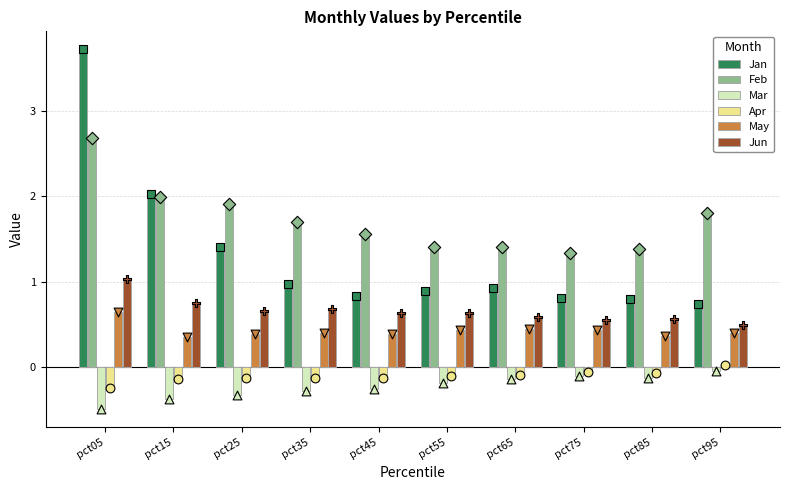

Which series has the largest Y range (max minus min)?

Jan